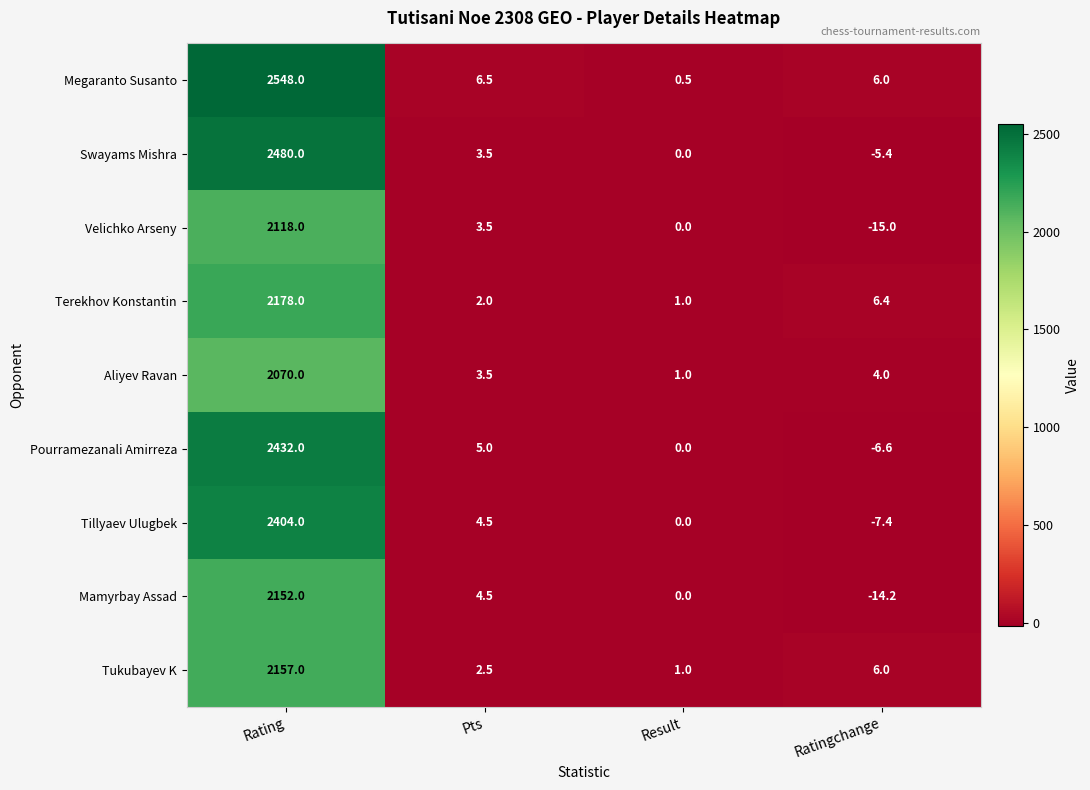

Is the value of Mamyrbay Assad at Ratingchange greater than the value of Tillyaev Ulugbek at Result?

No